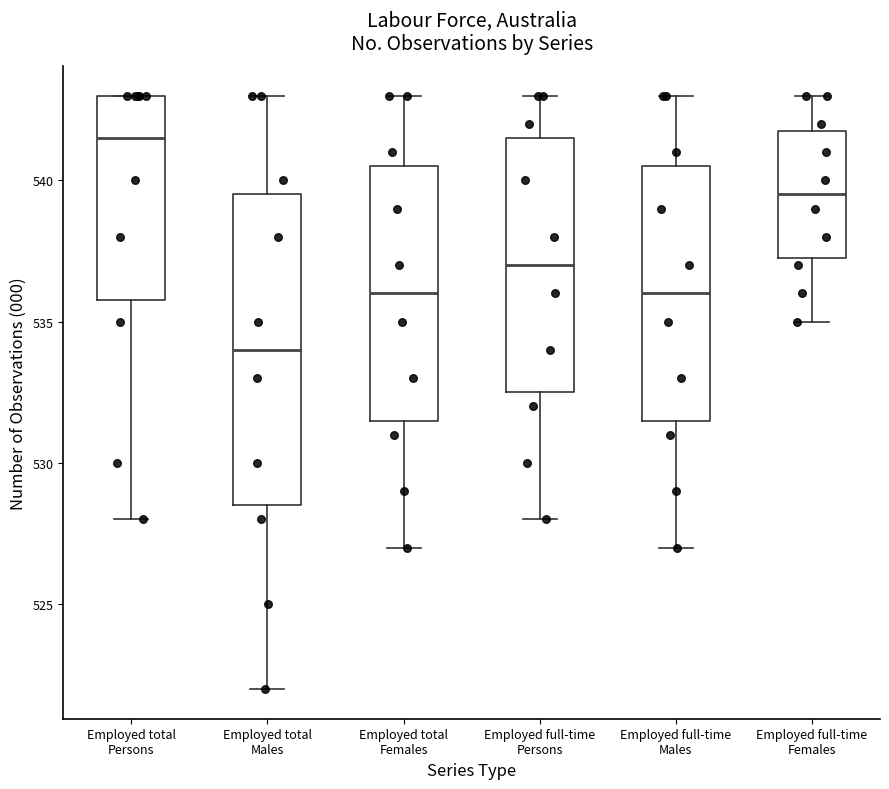

Where does the lower whisker of the box for Employed full-time Persons end on the y-axis? The values are not printed on the chart, so give them approximately, as read against the axis.

528.0